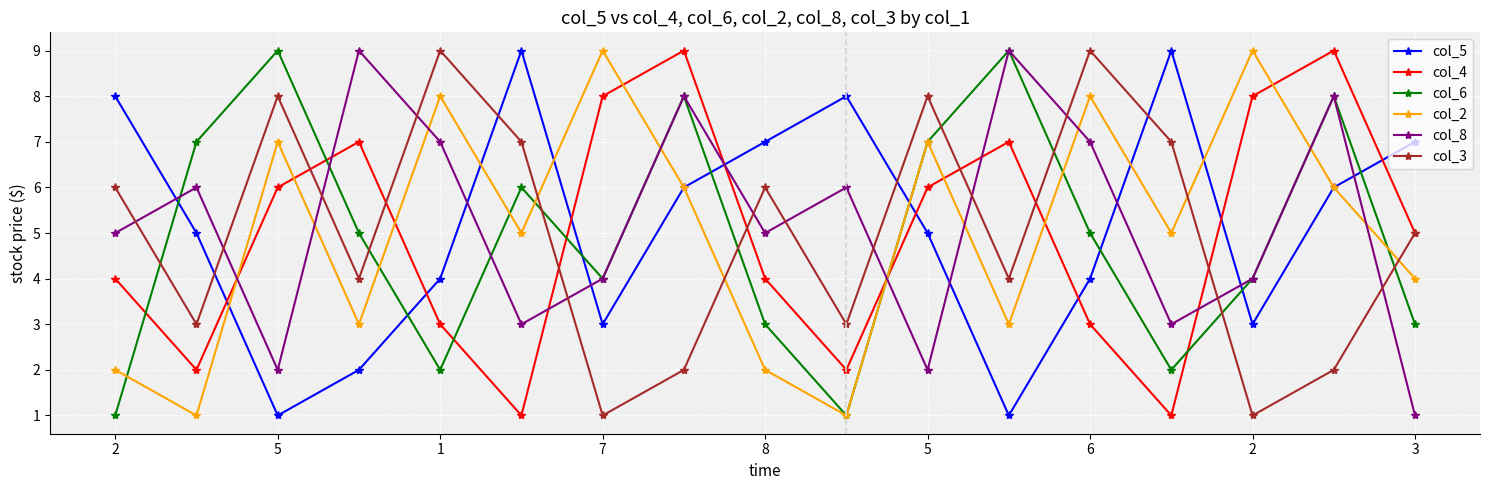

True or false: col_3 and col_2 cross at least once.

True